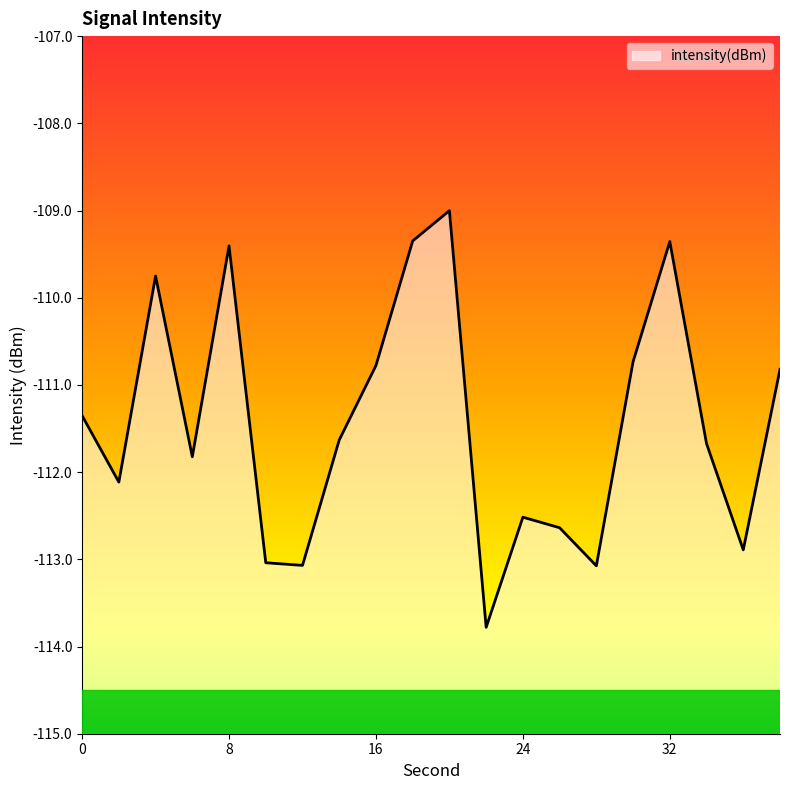

At which label does the data first exceed -111?

4